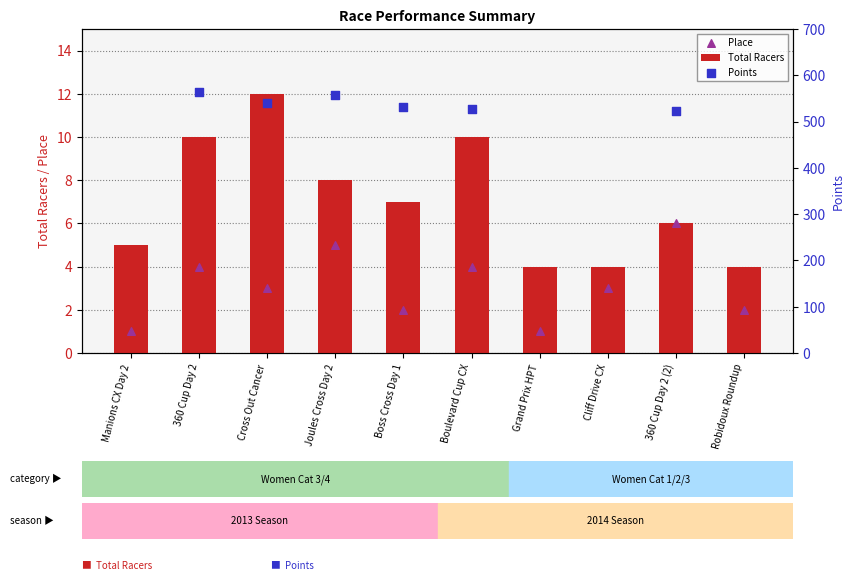

What is the total value across all series at Boulevard Cup CX?

541.6